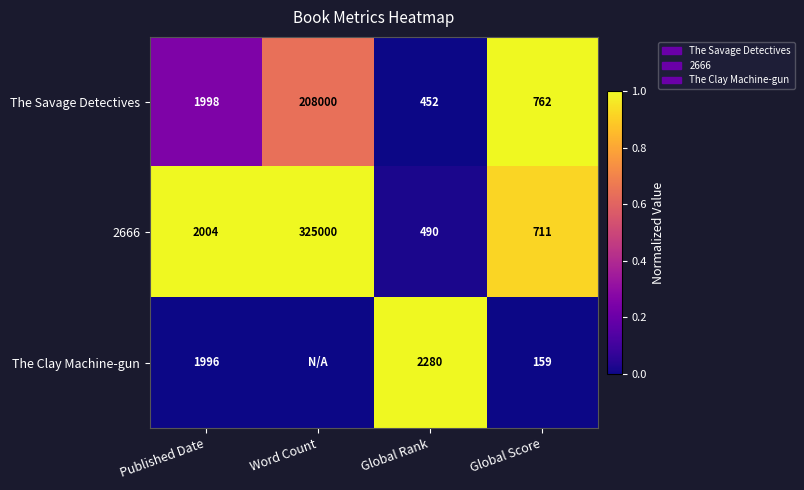

True or false: The Savage Detectives has a value of 1.0 at Word Count.

False